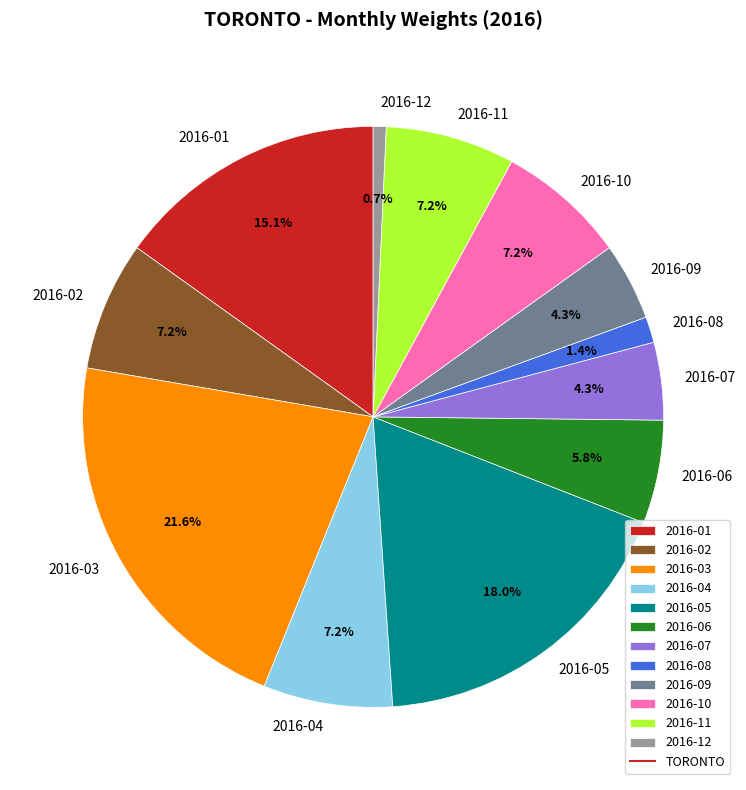

Which category has the biggest portion of the pie?

2016-03